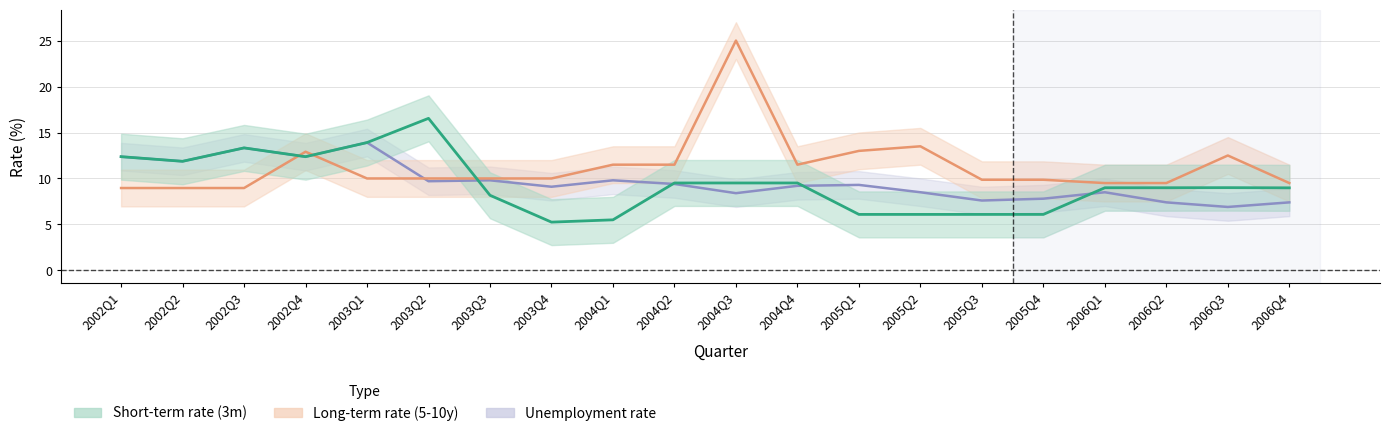

At 2002Q4, list the series in order from largest to smallest.

long_term, short_term, unemployment